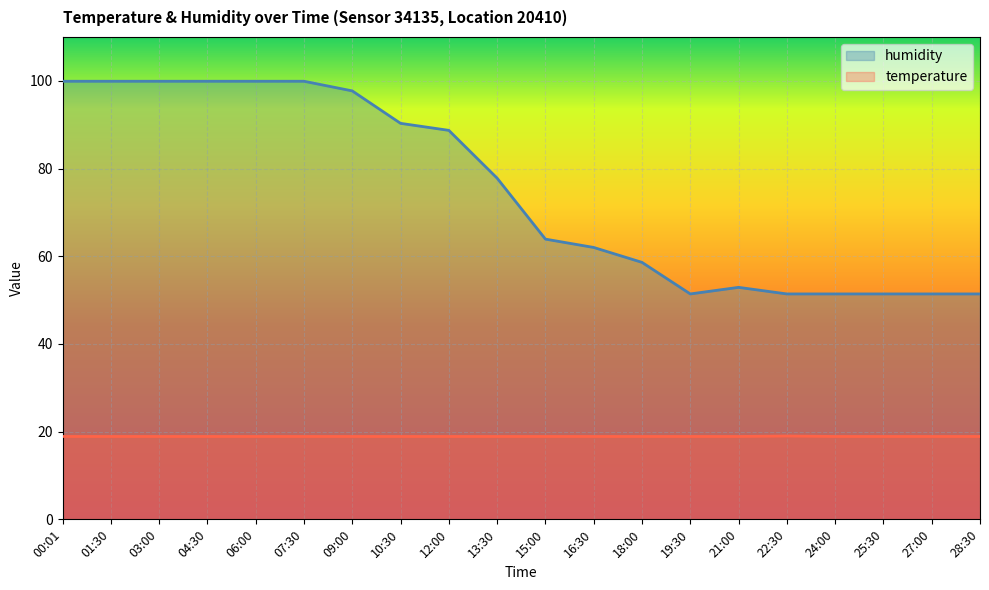

Rank the categories by temperature value from highest to lowest.

22:30, 00:01, 01:30, 03:00, 04:30, 06:00, 07:30, 09:00, 10:30, 12:00, 13:30, 15:00, 16:30, 18:00, 19:30, 21:00, 24:00, 25:30, 27:00, 28:30